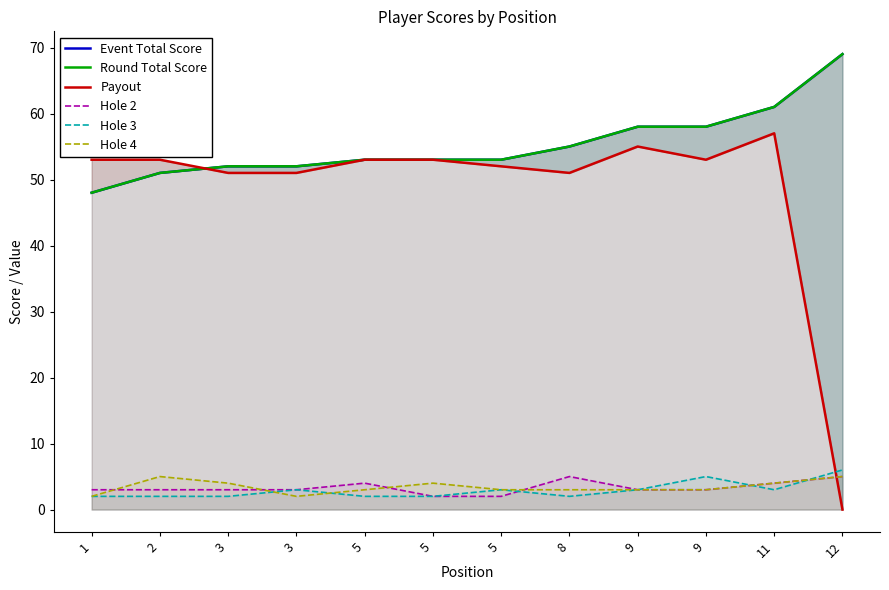

Does the chart have visible grid lines?

No